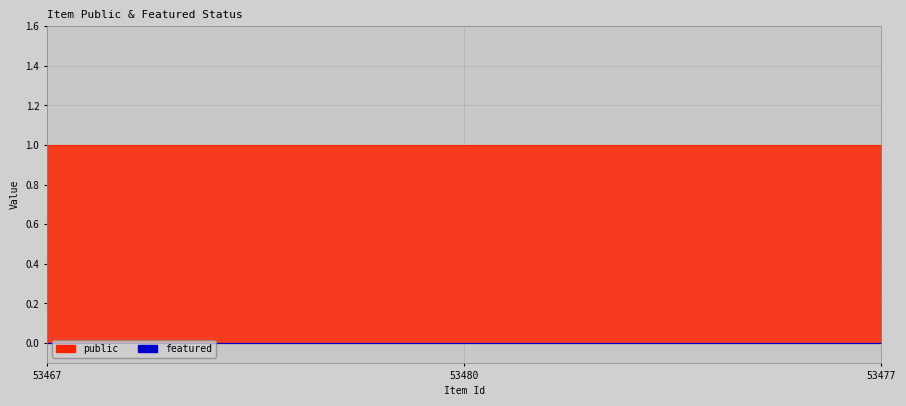

What are all the series names shown in the legend?

public, featured